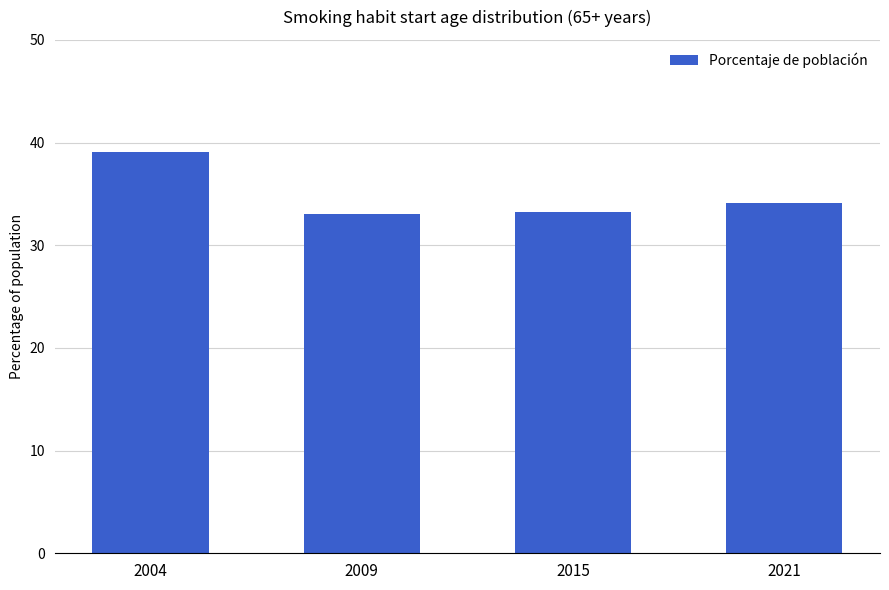

Between 2021 and 2004, which is larger?

2004